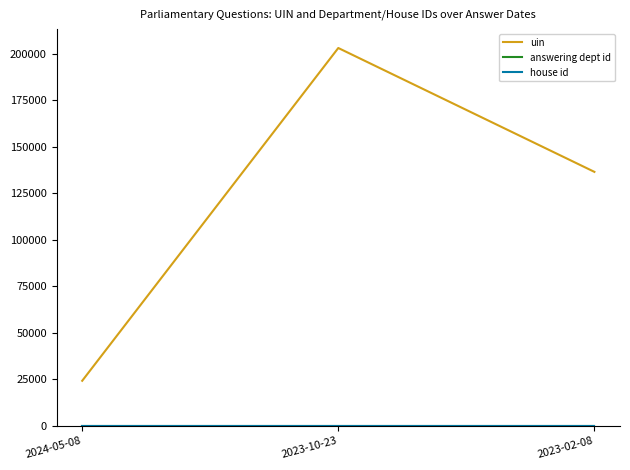

At which label is house id closest to 1?

2024-05-08